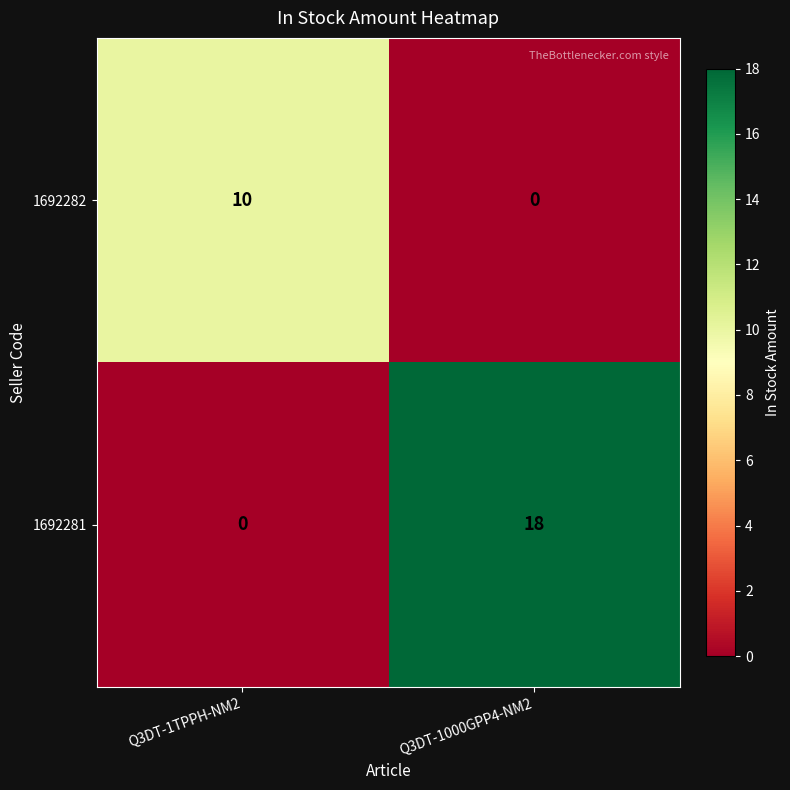

What is the total value across all series at Q3DT-1TPPH-NM2?

10